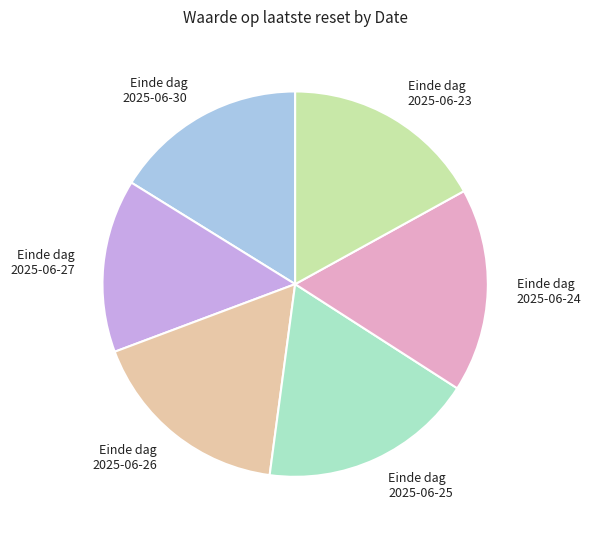

Between 2025-06-27 and 2025-06-23, which is larger?

2025-06-23